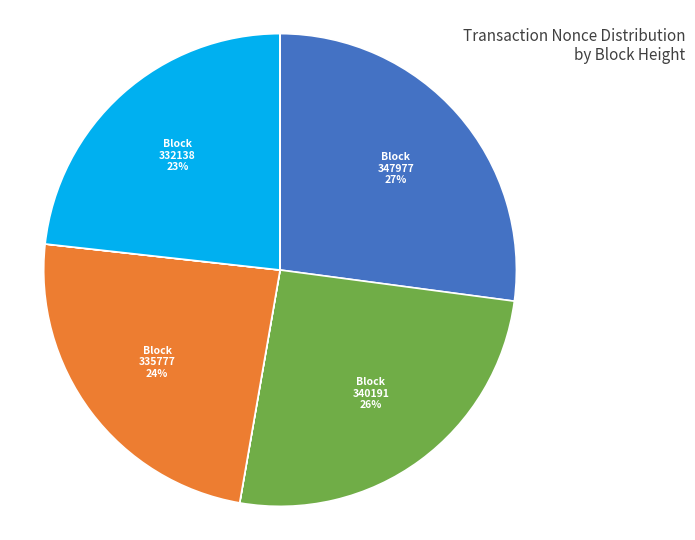

Is there any slice that represents more than half of the pie?

No